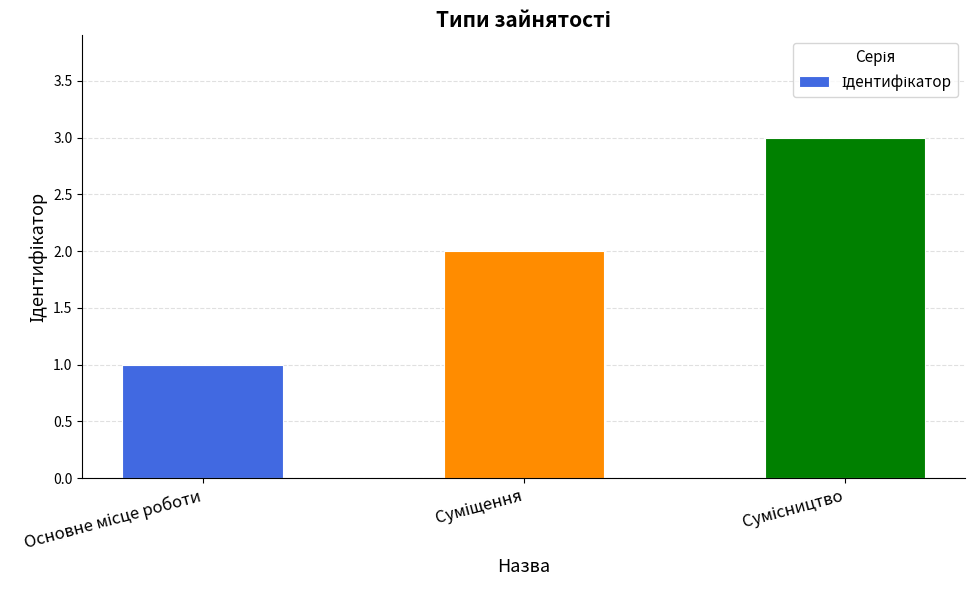

What is the sum of all values?

6